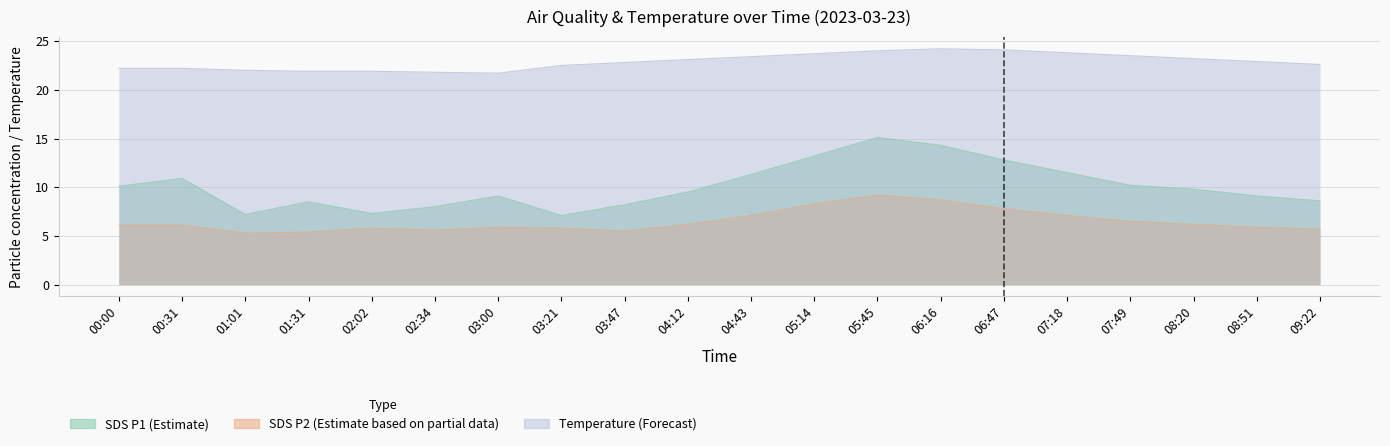

Between 02:34 and 08:51, which is larger?

08:51